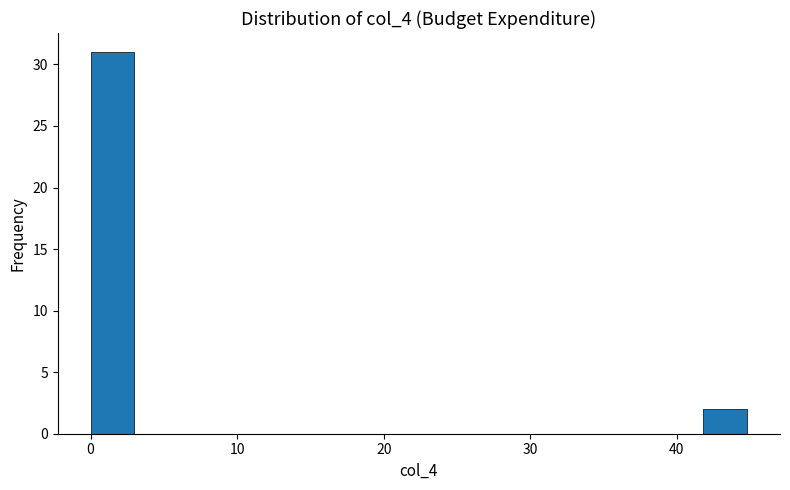

Around what value on the x-axis is the tallest bar? Give the approximate position of its centre, as read against the axis.

1